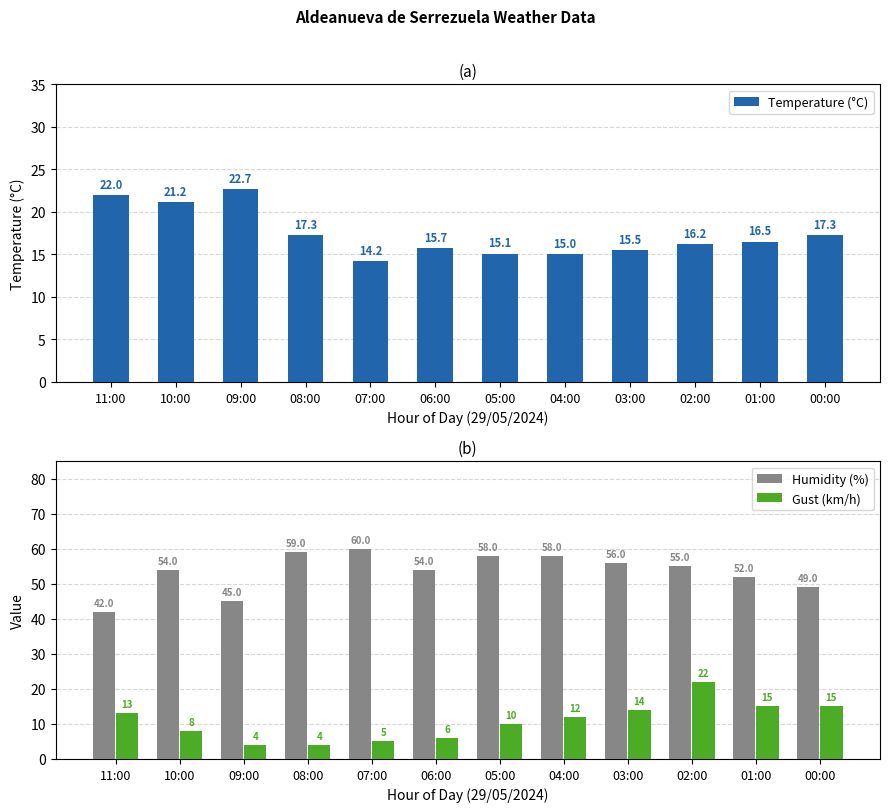

Reading left to right, extract all data points from this chart.

Temperature (°C): 22.0	21.2	22.7	17.3	14.2	15.7	15.1	15.0	15.5	16.2	16.5	17.3
Humidity (%): 42.0	54.0	45.0	59.0	60.0	54.0	58.0	58.0	56.0	55.0	52.0	49.0
Gust (km/h): 13.0	8.0	4.0	4.0	5.0	6.0	10.0	12.0	14.0	22.0	15.0	15.0